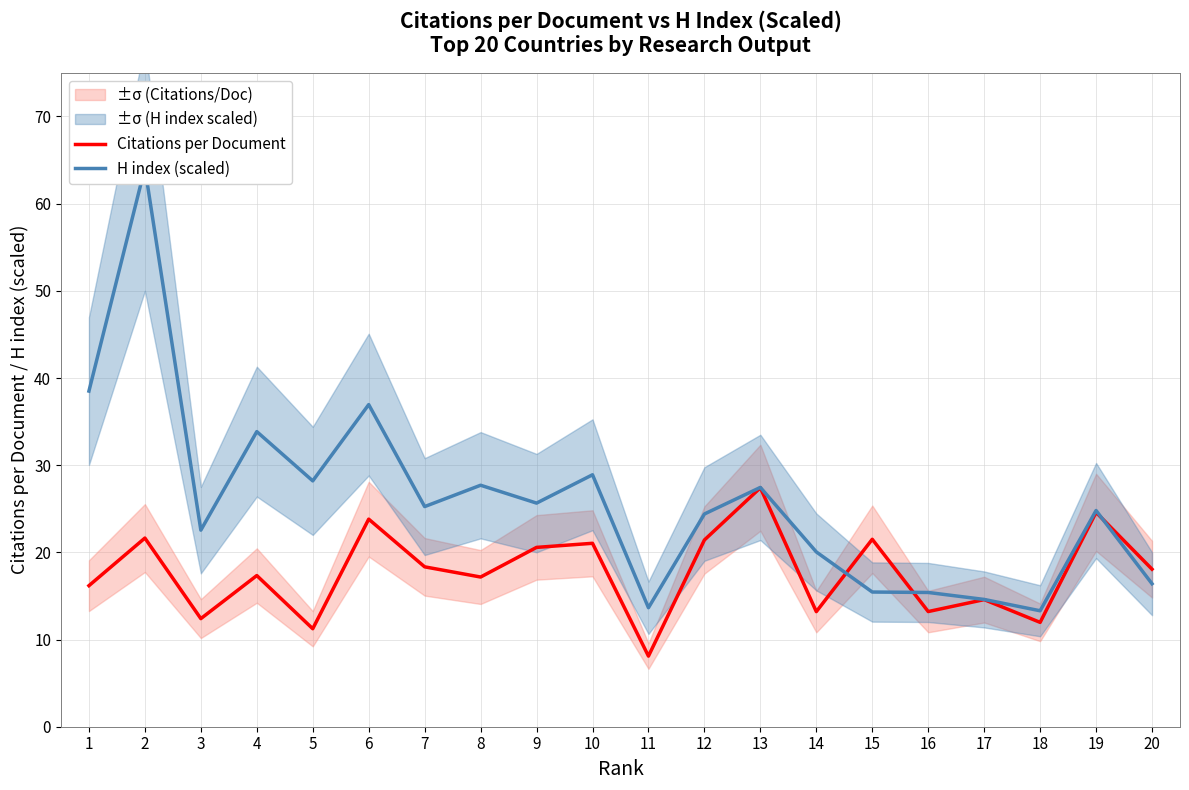

What is the total value across all series at 13?

54.9